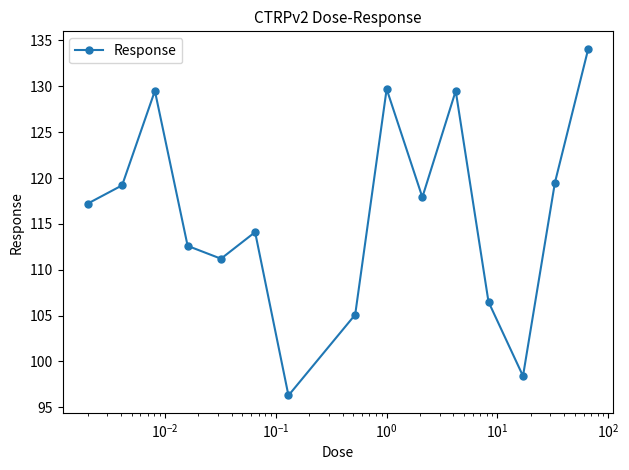

How many points are higher than both their immediate neighbors (excluding endpoints)?

4